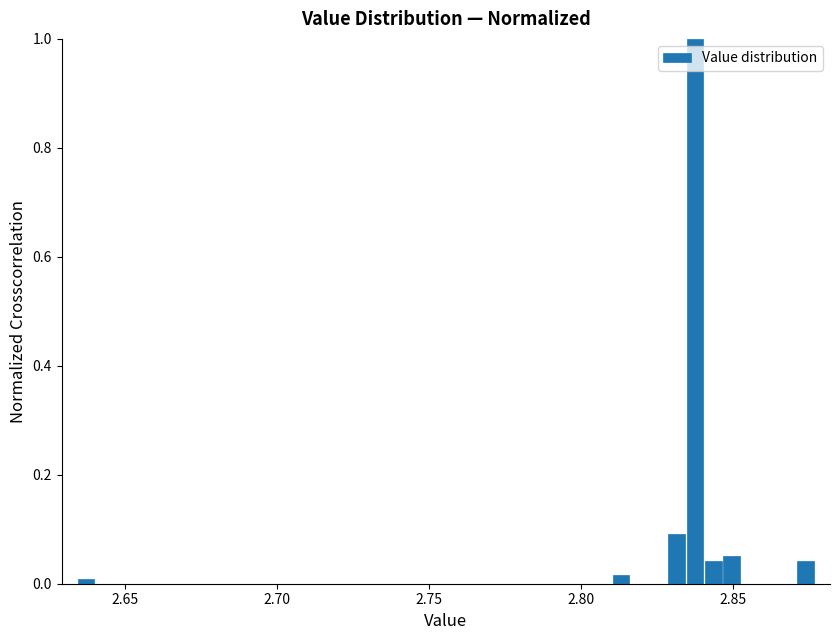

Read against the x-axis, roughly where is the centre of the tallest bar?

2.840